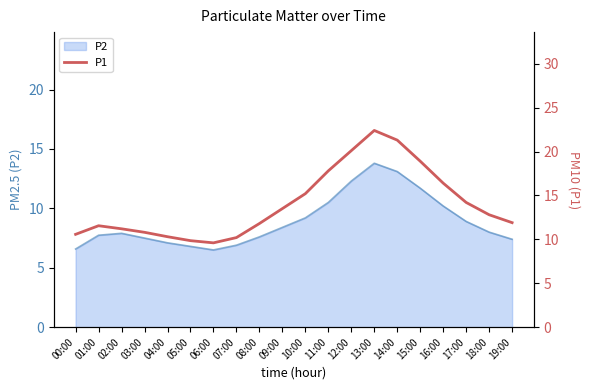

What is the difference between the values at 14:00 and 15:00?

2.4